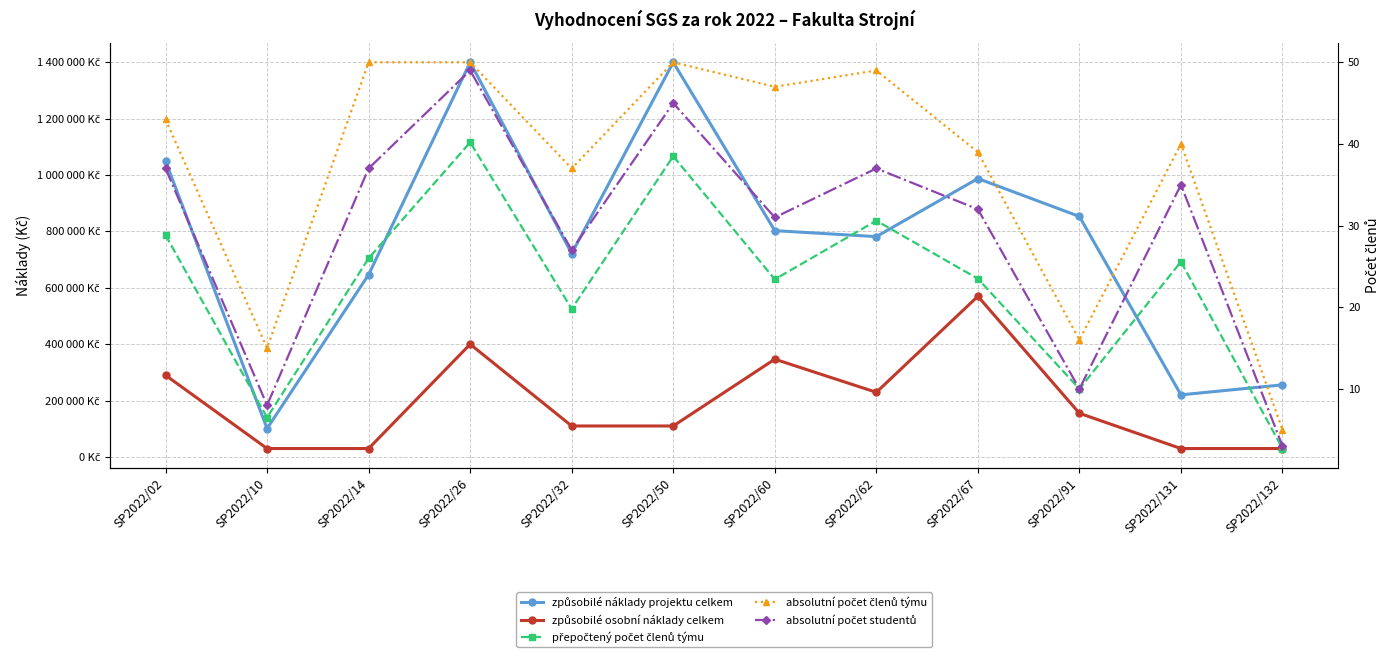

List the series in order of their peak value, highest first.

způsobilé náklady projektu celkem, způsobilé osobní náklady celkem, absolutní počet členů týmu, absolutní počet studentů, přepočtený počet členů týmu